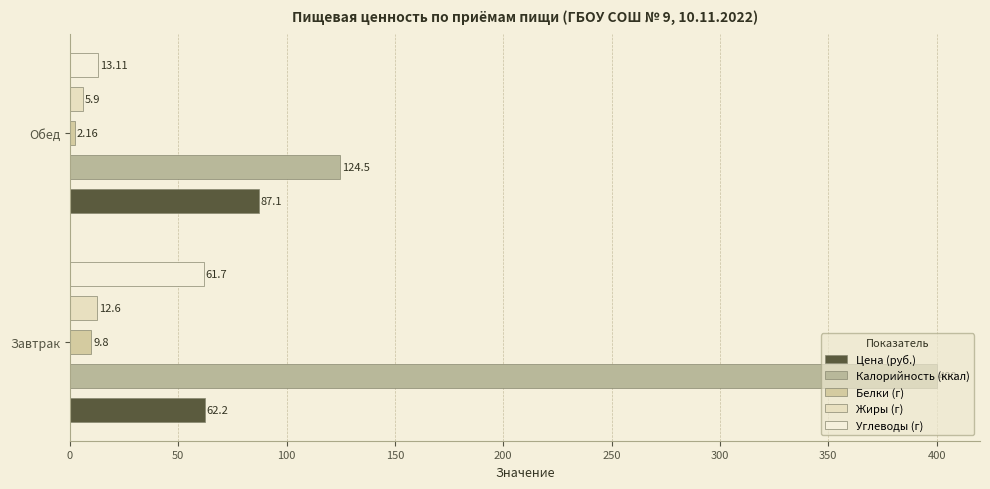

Are the bars grouped side by side (vs. stacked)?

Yes